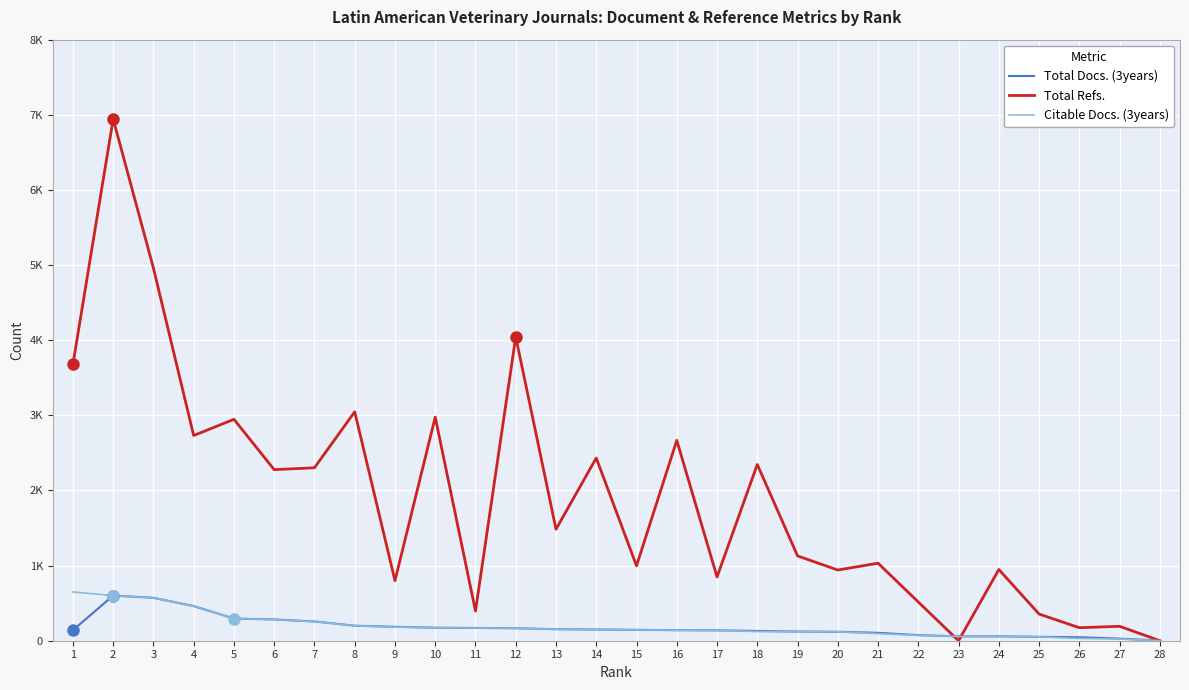

What are all the series names shown in the legend?

Total Docs. (3years), Total Refs., Citable Docs. (3years)